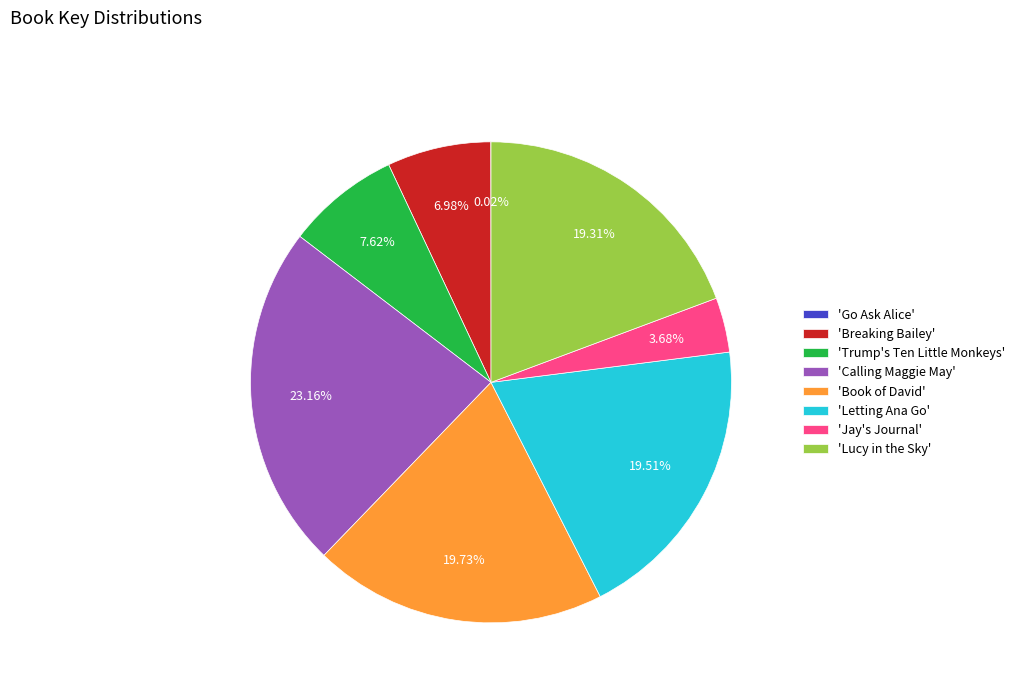

Approximately how many times larger is the value at 'Lucy in the Sky' compared to 'Book of David'?

1.0